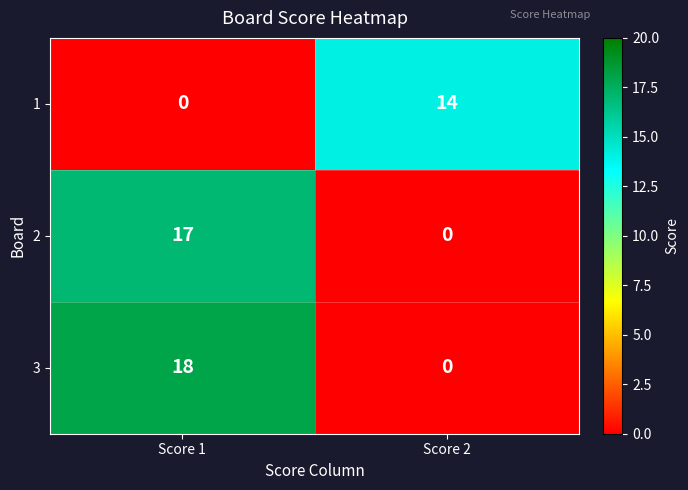

What is the difference between the highest and lowest values at Score 2?

14